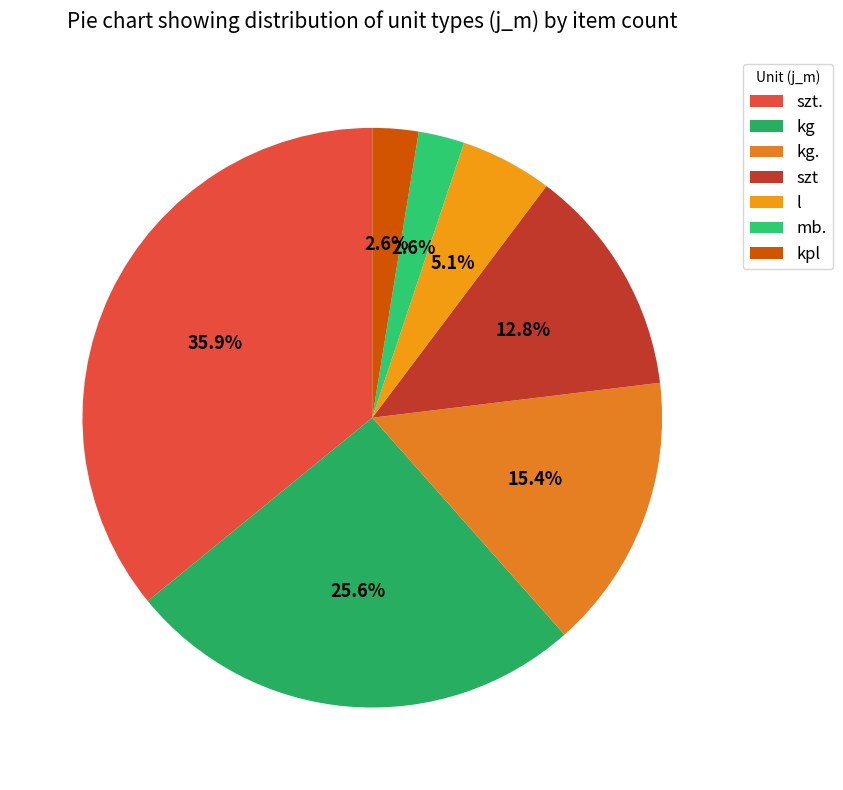

To the nearest percent, what percentage of the pie is kg?

26%